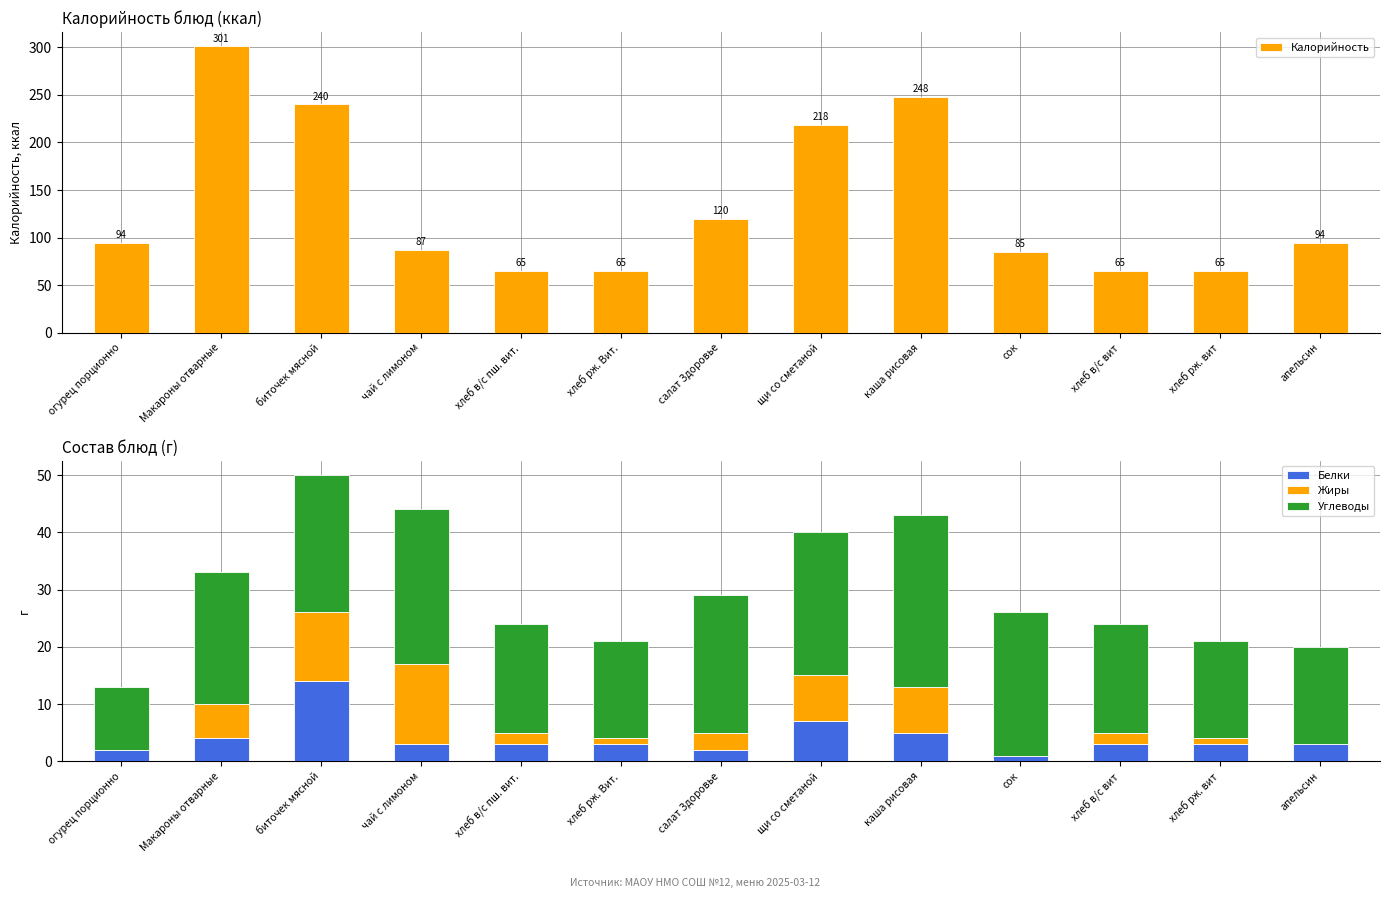

Which series has the widest spread of values?

Калорийность